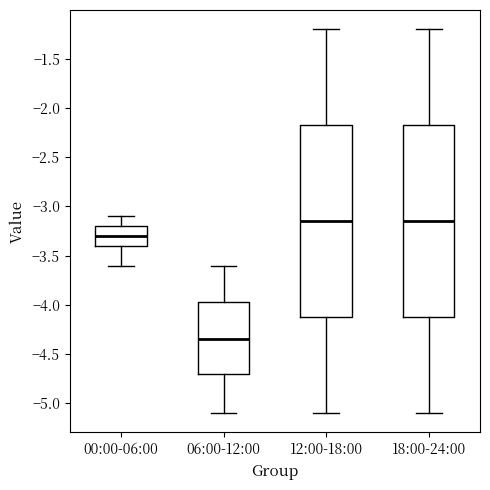

Reading left to right, read every box against the y-axis: the position of its median line, the range the box covers, and the ends of its whiskers. The values are not printed on the chart, so give them approximately, as read against the axis.

00:00-06:00: median -3.30, box -3.40 to -3.20, whiskers -3.60 to -3.10
06:00-12:00: median -4.35, box -4.70 to -3.95, whiskers -5.10 to -3.60
12:00-18:00: median -3.15, box -4.10 to -2.15, whiskers -5.10 to -1.20
18:00-24:00: median -3.15, box -4.10 to -2.15, whiskers -5.10 to -1.20